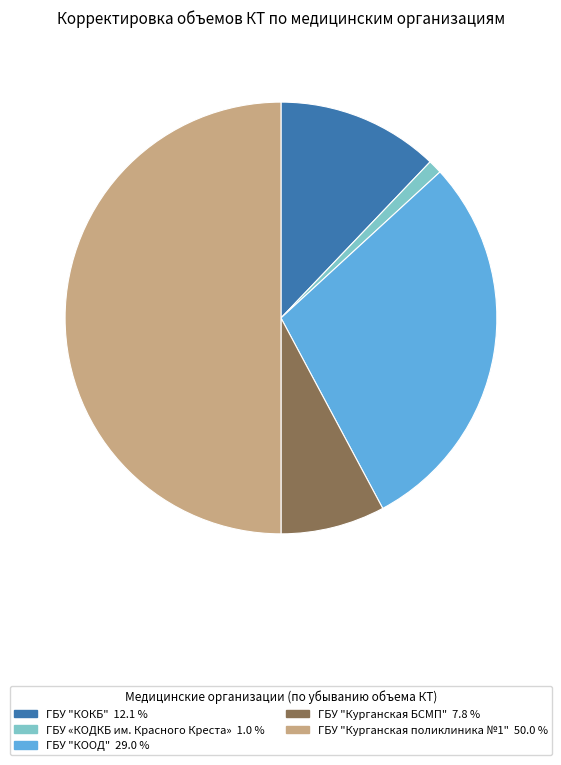

How many segments does this pie chart have?

5